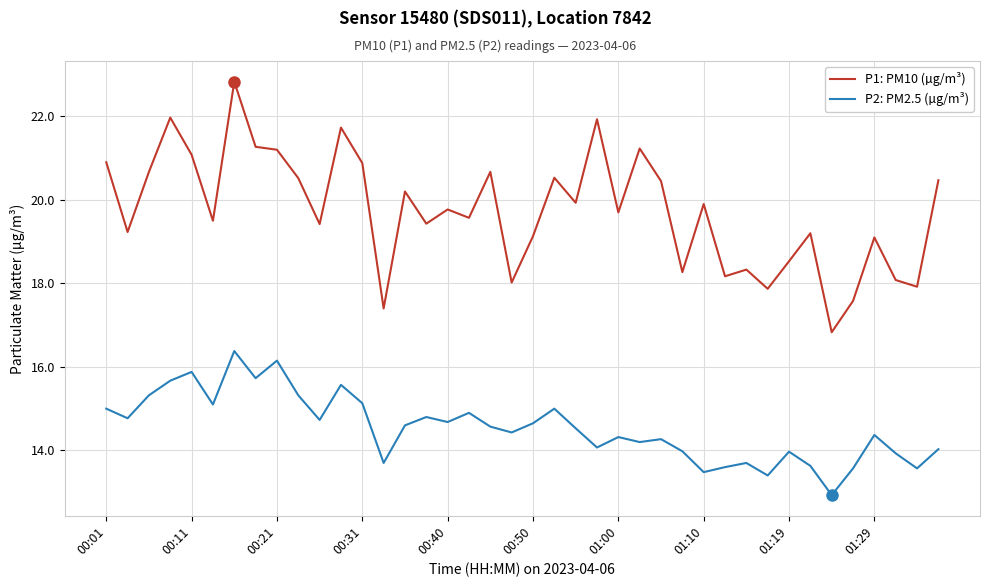

True or false: P2: PM2.5 (µg/m³) and P1: PM10 (µg/m³) cross at least once.

False